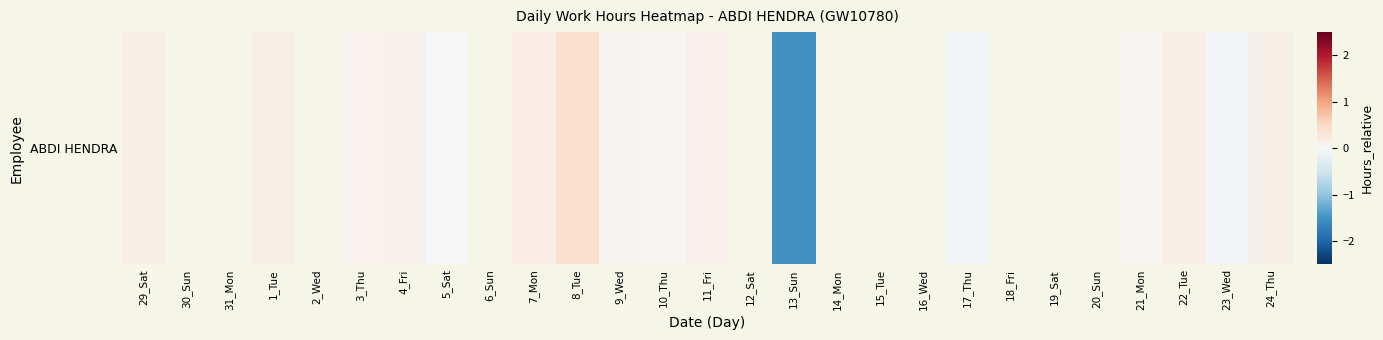

What is the change in value from 4_Fri to 23_Wed?

-0.2